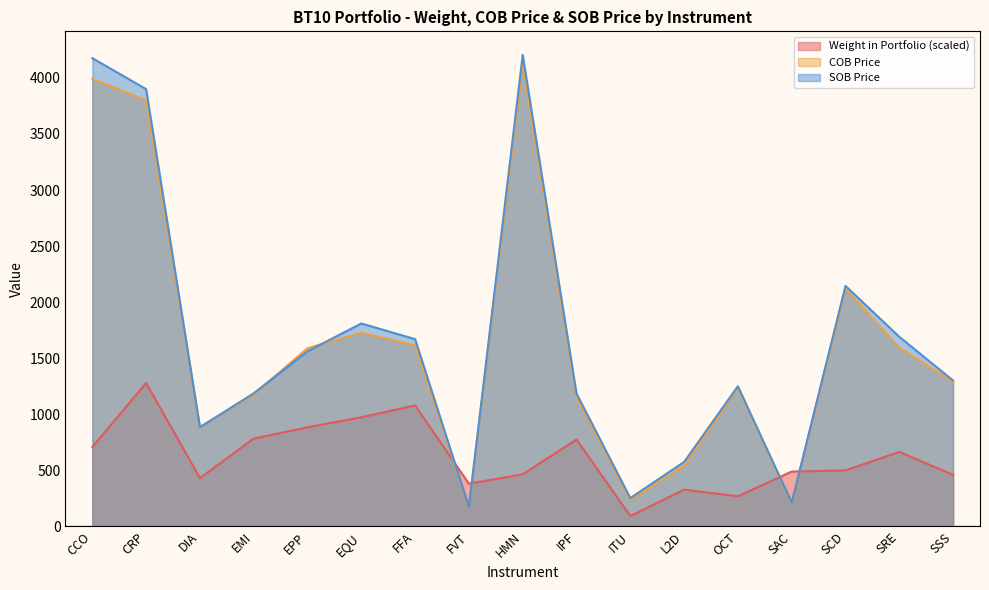

True or false: SOB Price has a value of 253.0 at ITU.

True